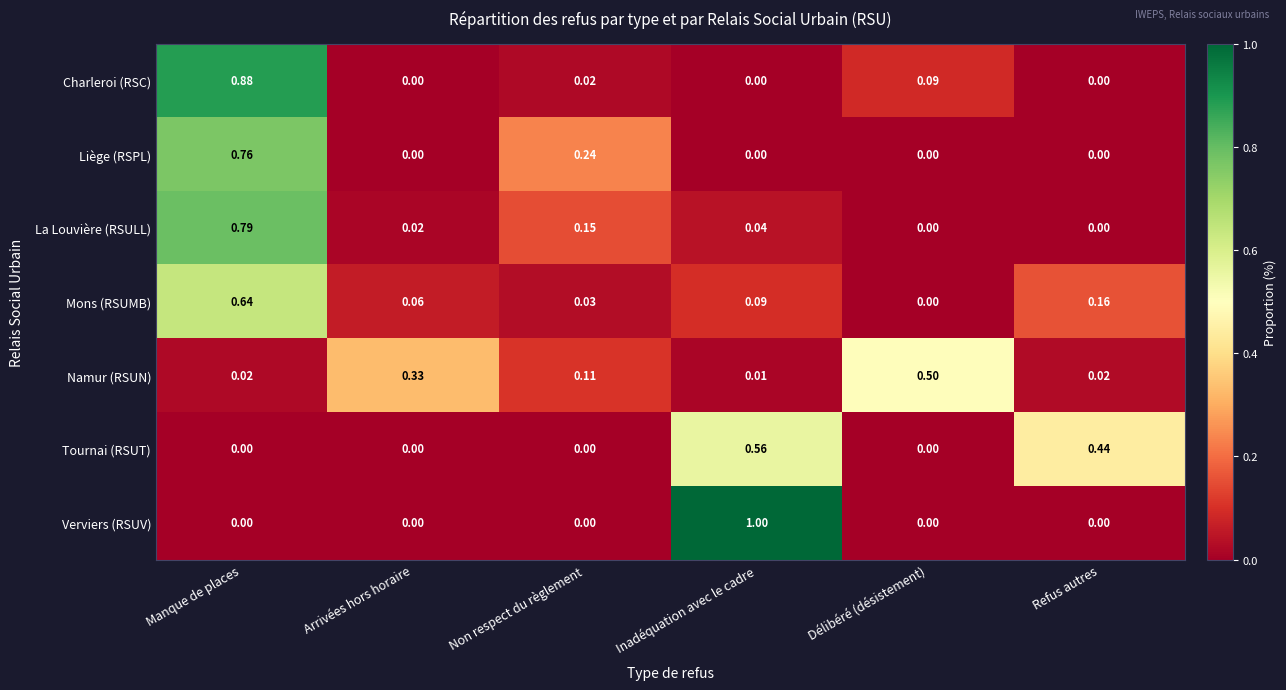

Which series has the widest spread of values?

Verviers (RSUV)